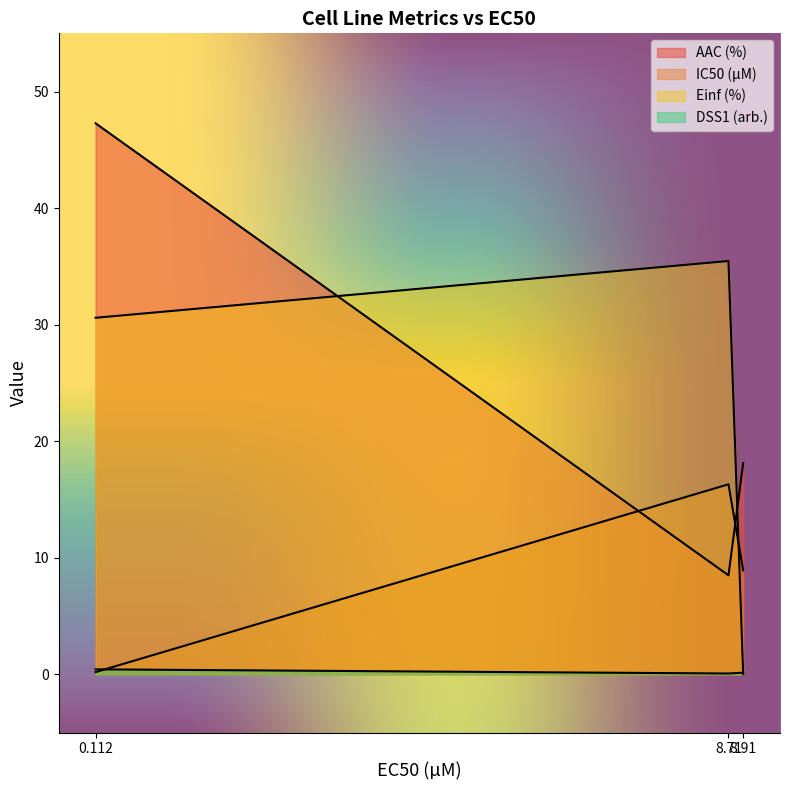

What are all the series names shown in the legend?

AAC (%), IC50 (µM), Einf (%), DSS1 (arb.)